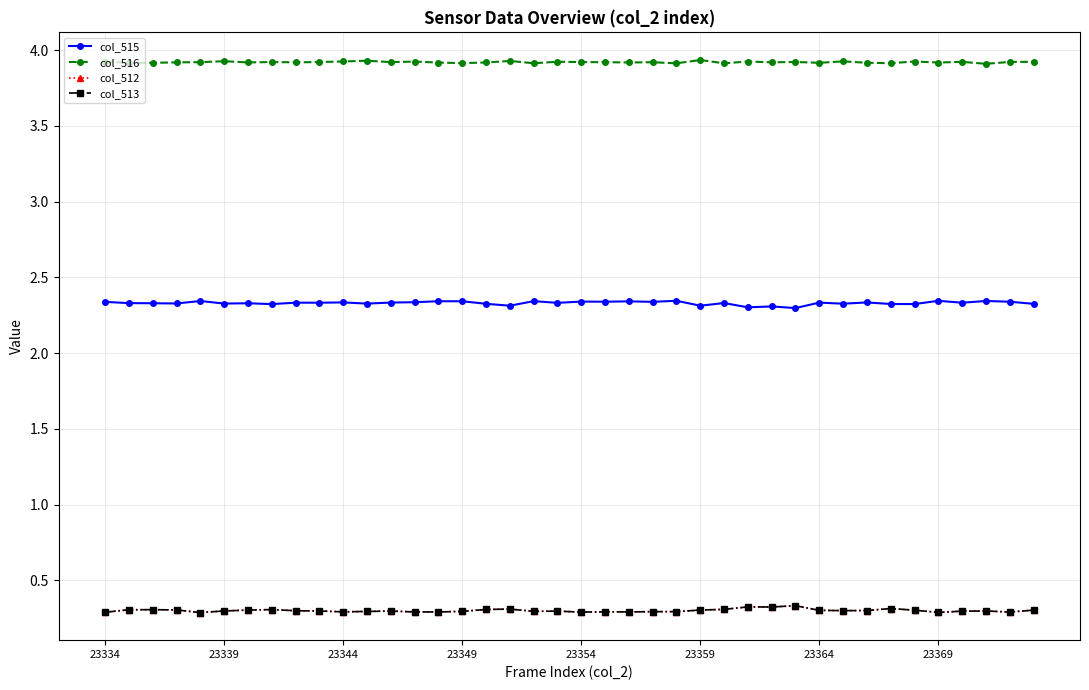

In col_512, how many points are lower than both neighbors (excluding endpoints)?

10